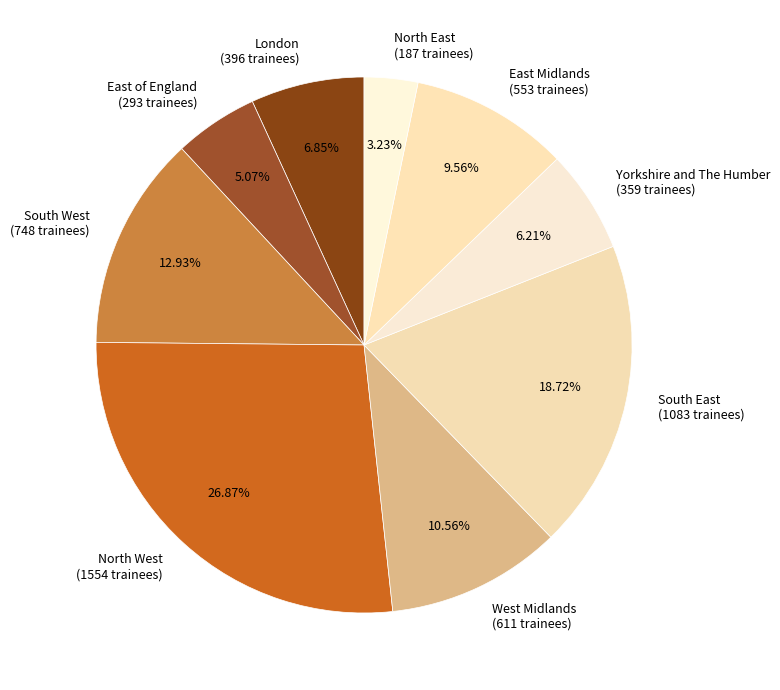

Approximately how many times larger is the value at East Midlands compared to Yorkshire and The Humber?

1.5